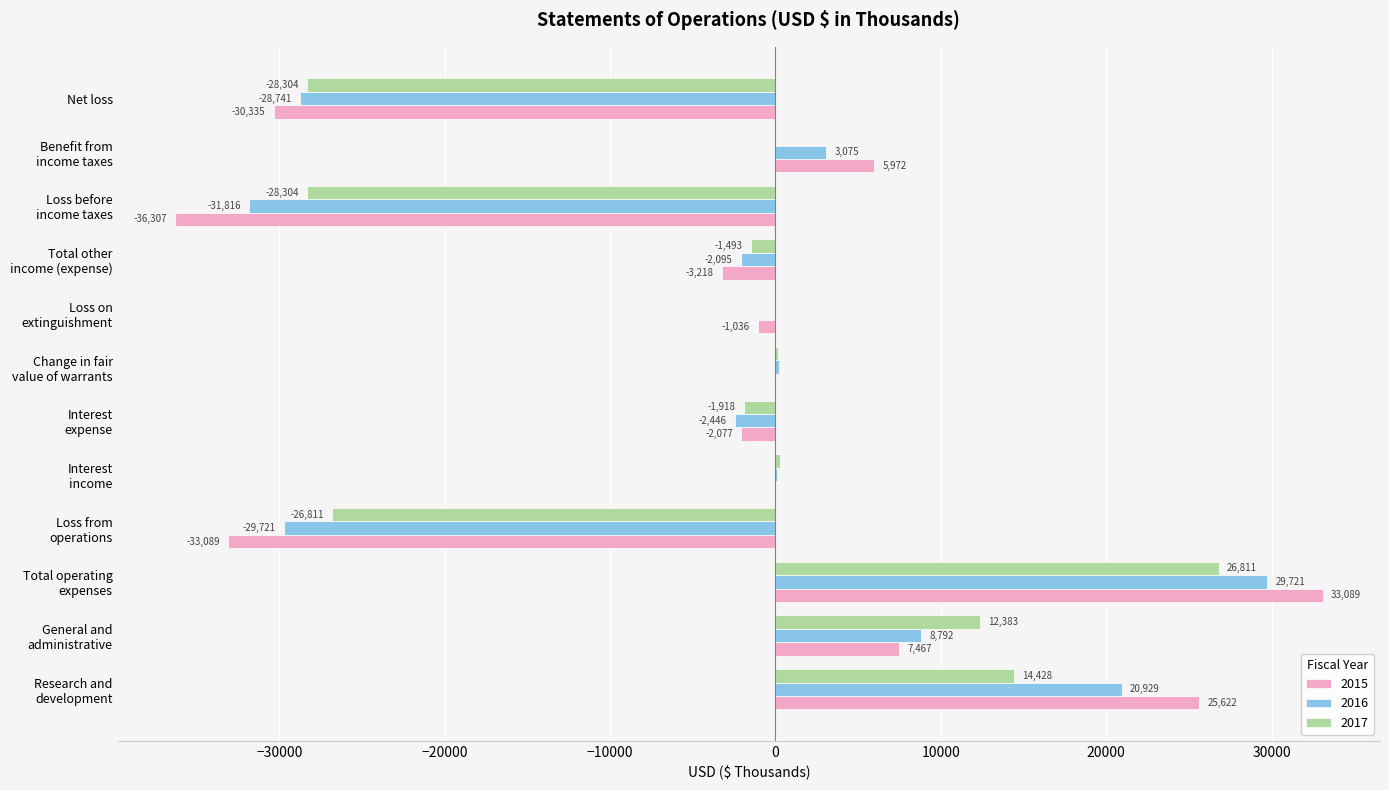

What is the greatest value displayed?

33089